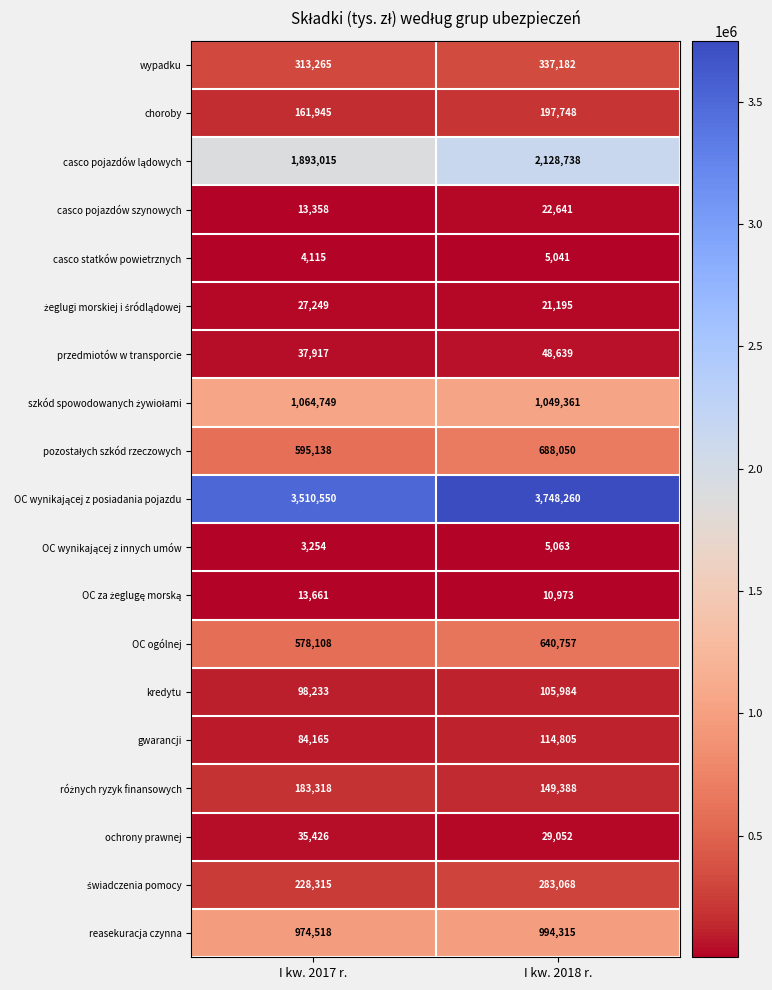

Is it true that OC ogólnej equals 1083011 at I kw. 2018 r.?

False